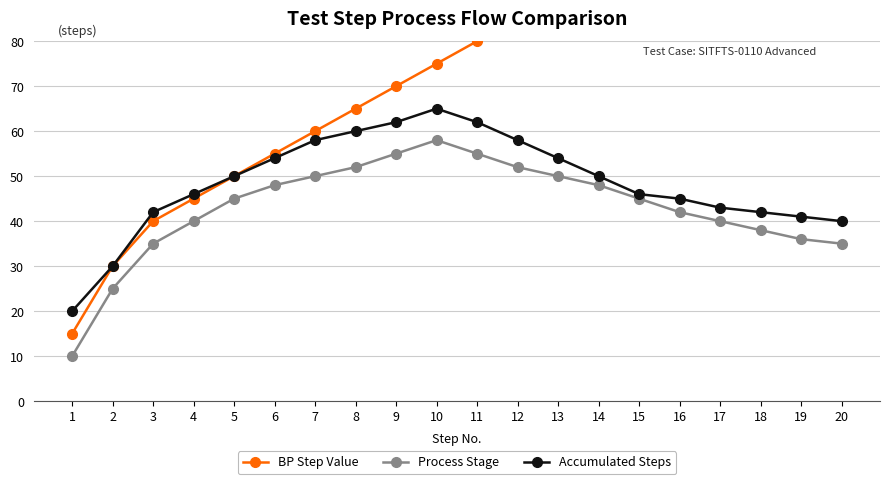

True or false: Process Stage and BP Step Value cross at least once.

False